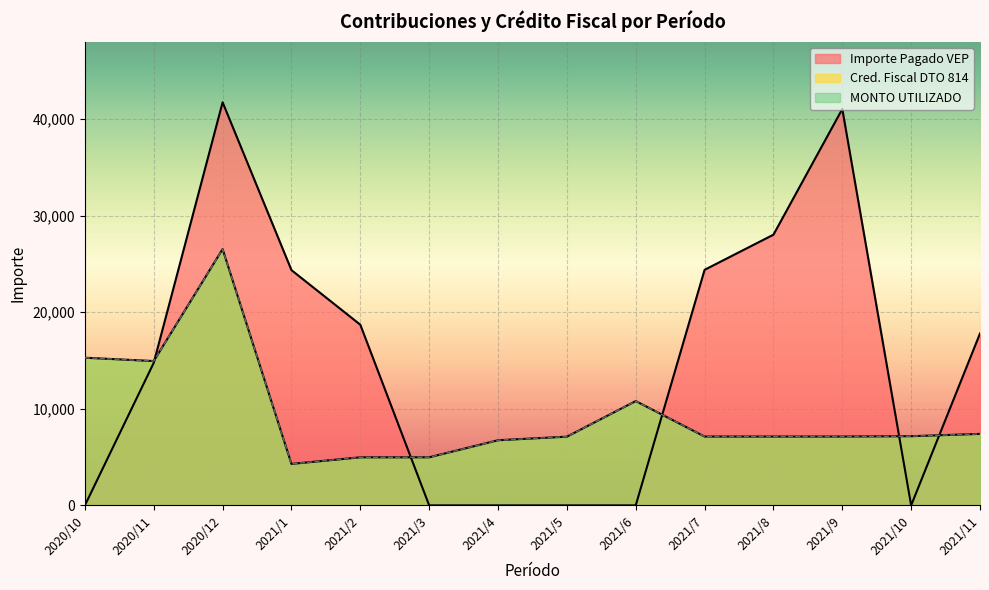

At which label does MONTO UTILIZADO first exceed 7128?

2020/10